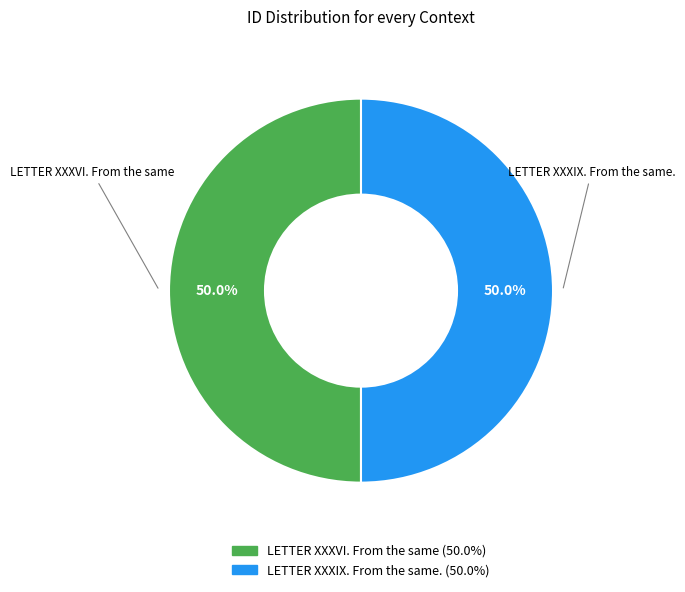

To the nearest percent, what percentage of the pie is LETTER XXXIX. From the same.?

50%